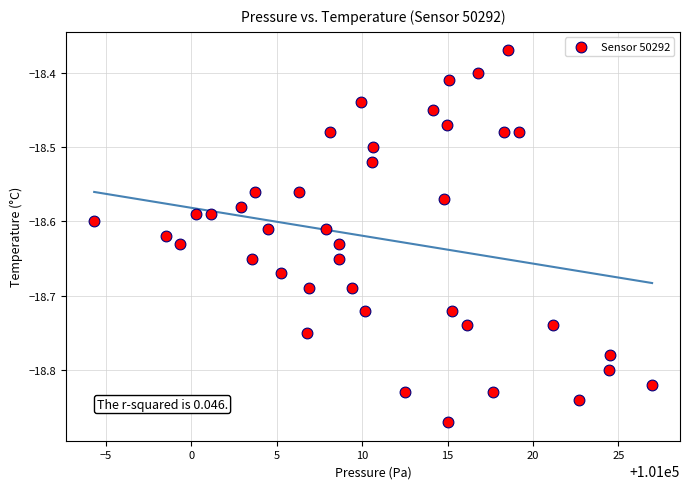

What is the range of Y values (max minus min)?

0.5